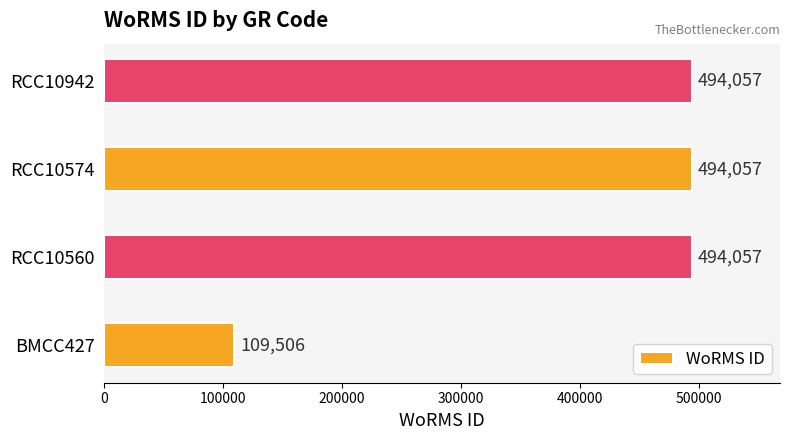

True or false: the data shows 494057 at RCC10942.

True